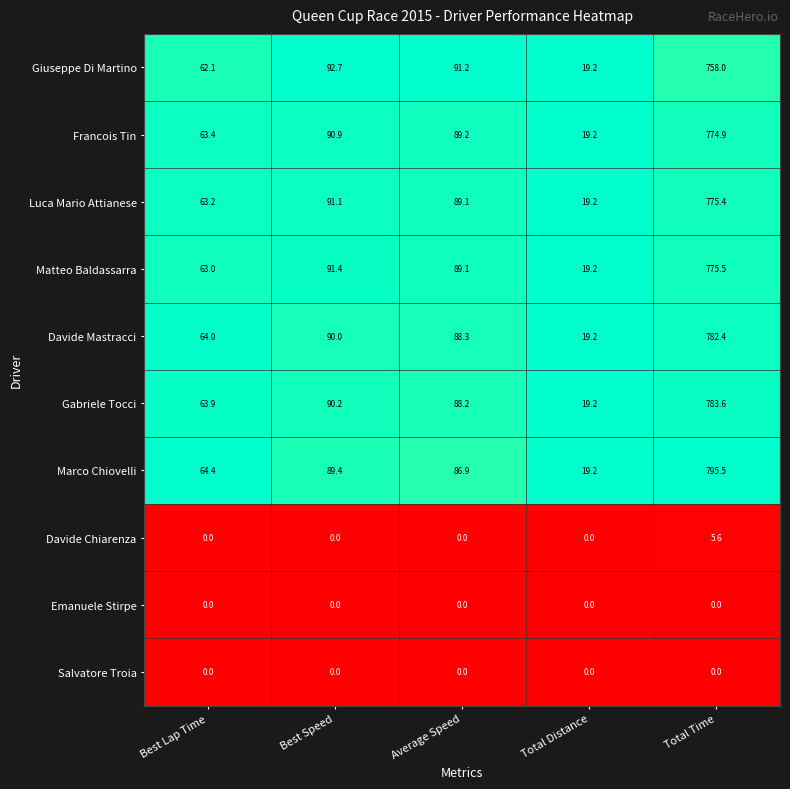

The Matteo Baldassarra series shows 89.1 at Average Speed. True or false?

True